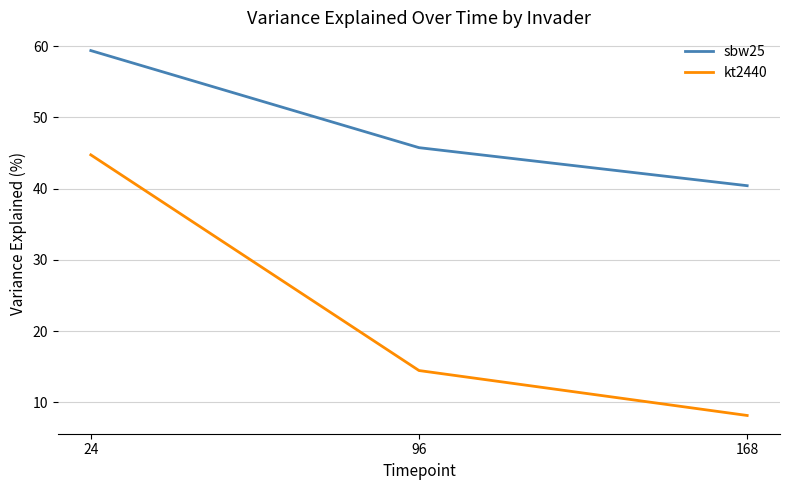

What is the minimum value shown in the chart?

8.1